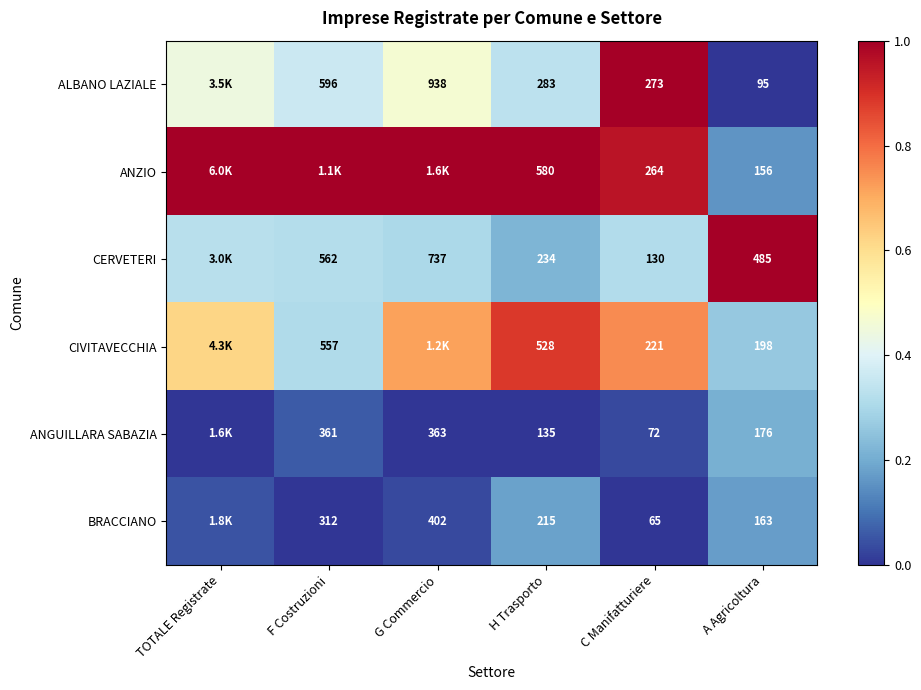

Is the value of BRACCIANO at G Commercio greater than the value of ALBANO LAZIALE at F Costruzioni?

No